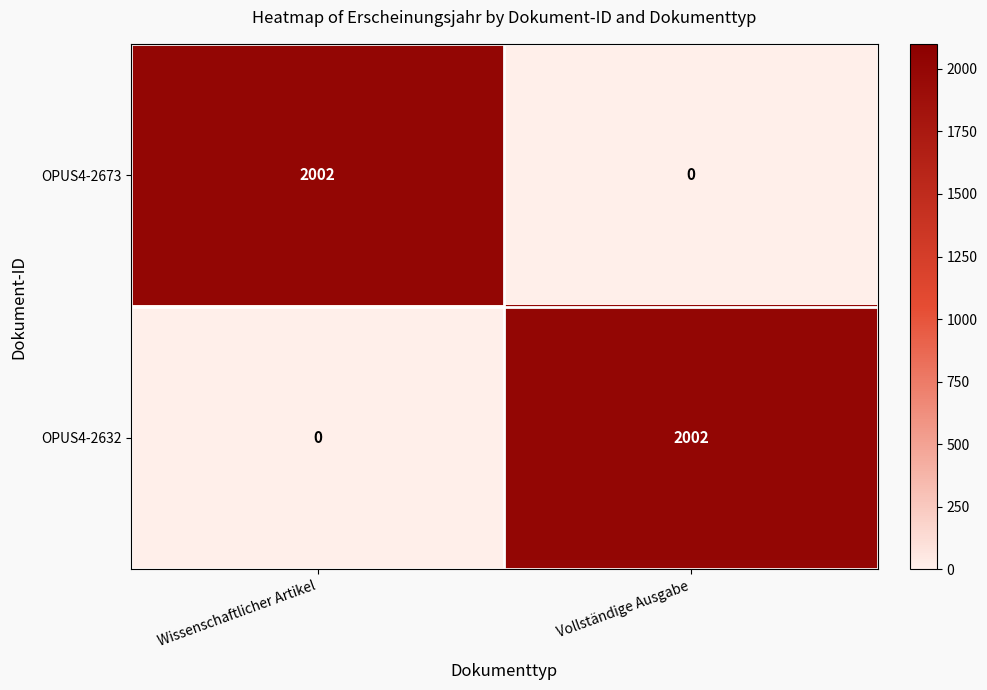

How many data points does each series have?

2